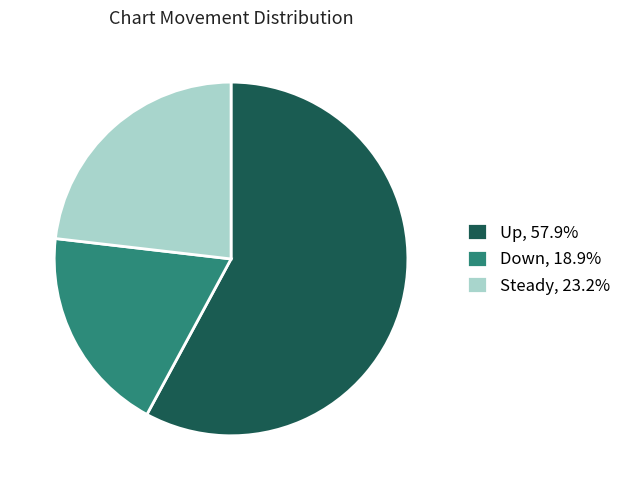

Count the number of slices in the pie.

3